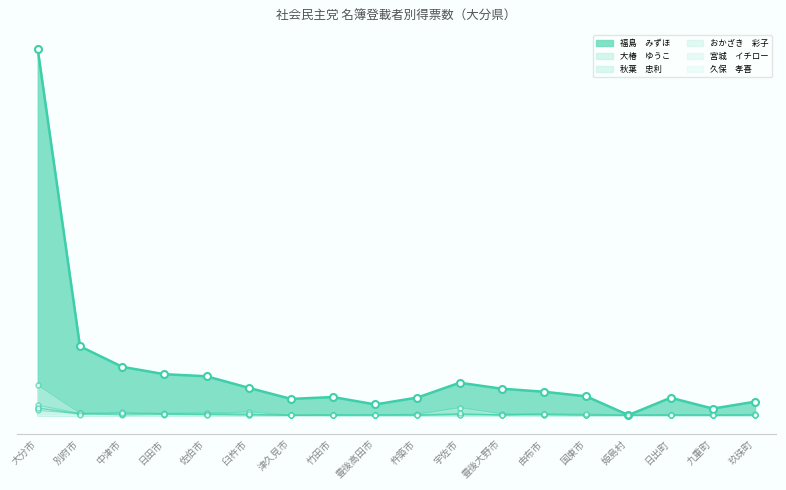

Reading right to left, what are all the values shown in this chart?

福島　みずほ: 59	29	76	1	82	102	115	141	77	47	79	71	119	169	178	210	299	1584
大椿　ゆうこ: 0	0	1	0	0	4	2	5	0	1	0	0	1	2	3	1	8	32
秋葉　忠利: 1	0	2	1	0	1	0	2	0	0	1	0	1	4	7	4	8	21
おかざき　彩子: 1	1	0	0	3	2	7	33	5	1	2	1	4	11	8	7	7	44
宮城　イチロー: 4	1	2	0	1	6	3	3	1	2	2	0	15	7	7	13	9	130
久保　孝喜: 1	1	1	0	6	7	1	8	2	2	1	0	5	3	4	10	3	31